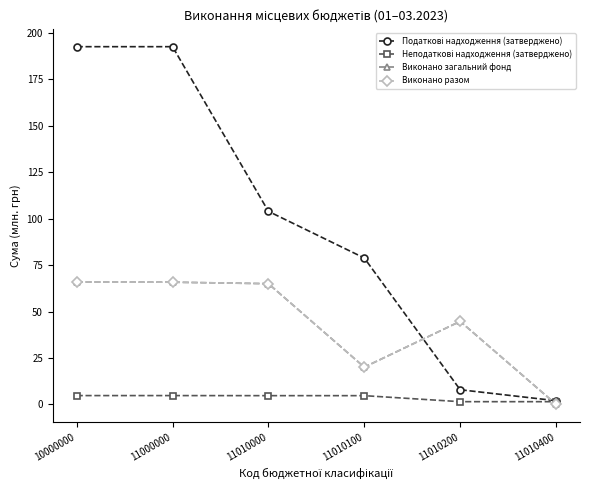

At which label does Виконано разом reach its minimum?

11010400